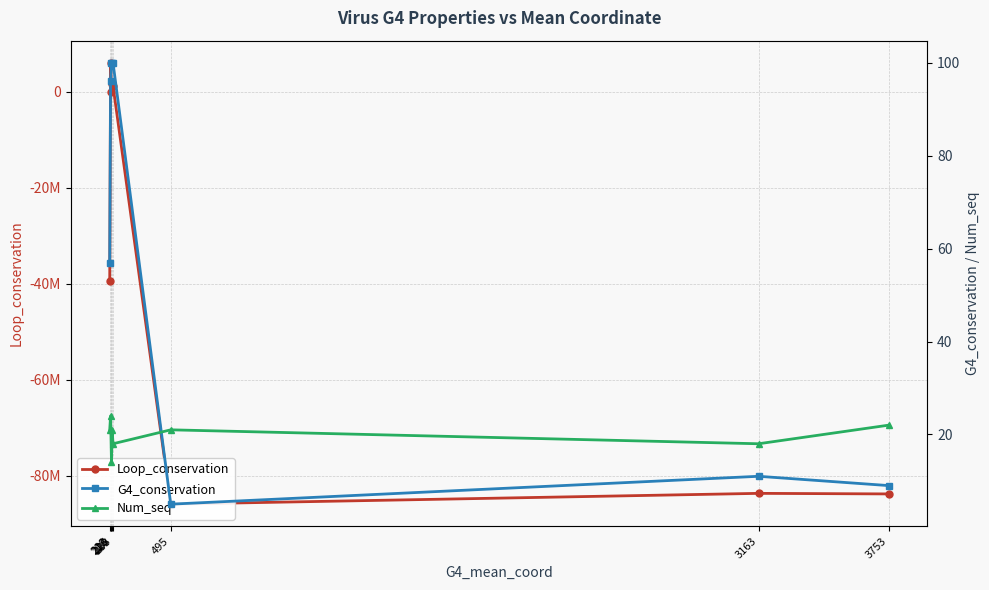

Rank the series by their maximum value, from highest to lowest.

Loop_conservation, G4_conservation, Num_seq